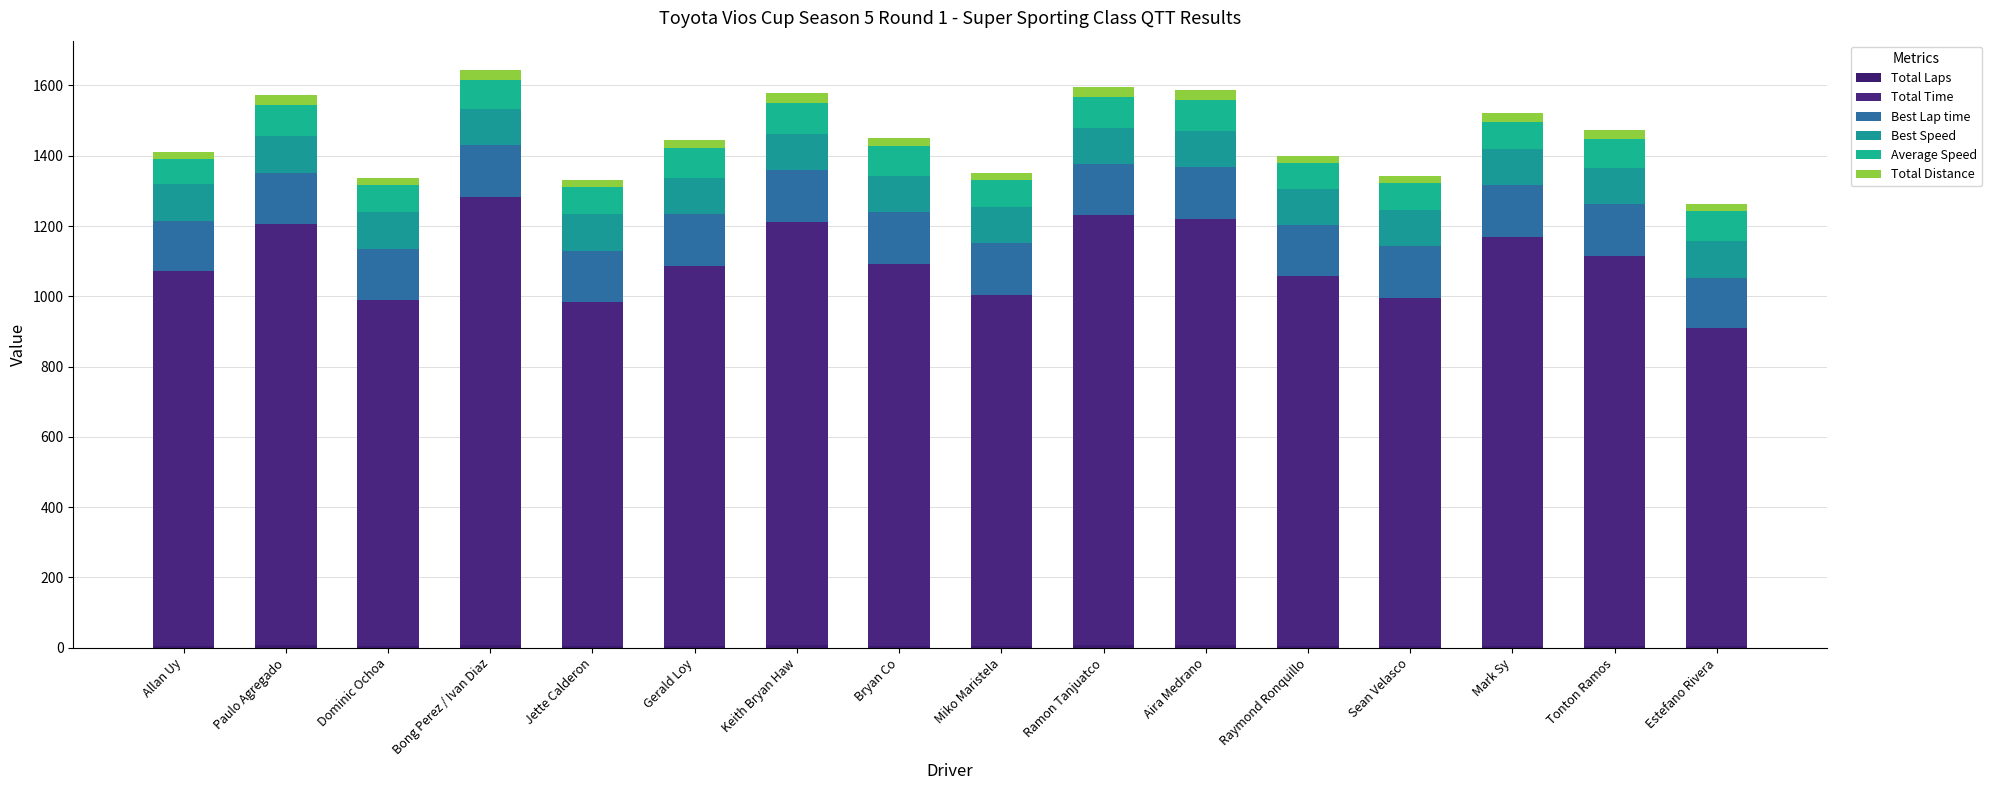

Are the bars horizontal?

No